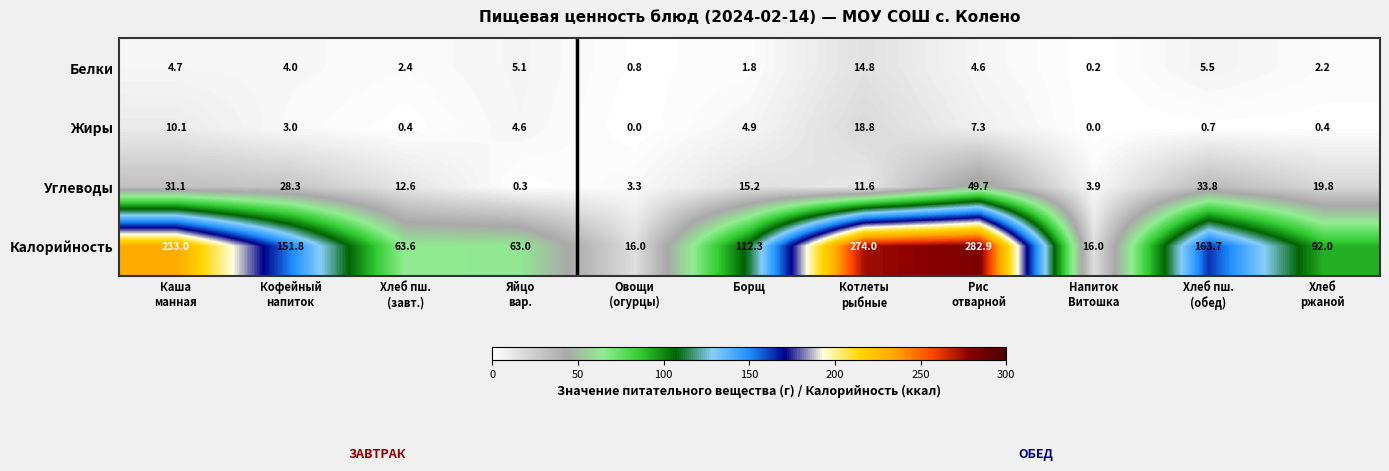

Rank the series at Хлеб
ржаной from highest to lowest value.

Калорийность, Углеводы, Белки, Жиры